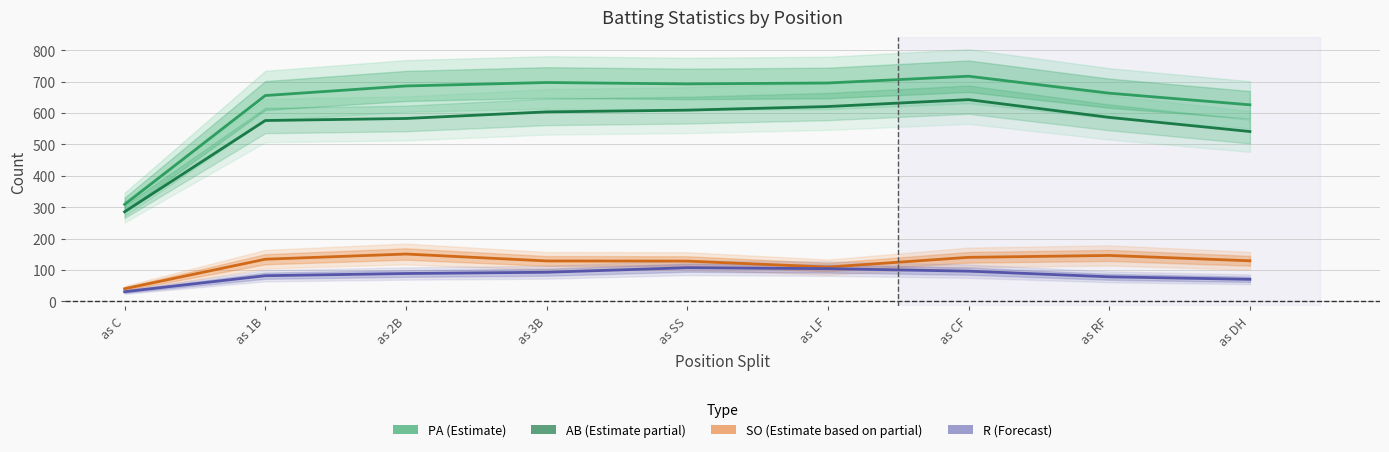

What is the average value of the SO series?

123.3